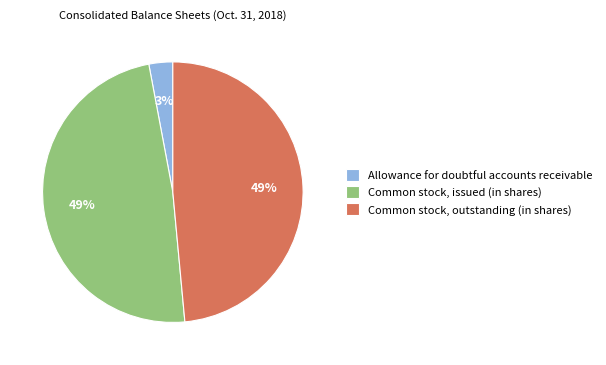

Is the sum of Common stock, outstanding (in shares) and Allowance for doubtful accounts receivable greater than half?

Yes